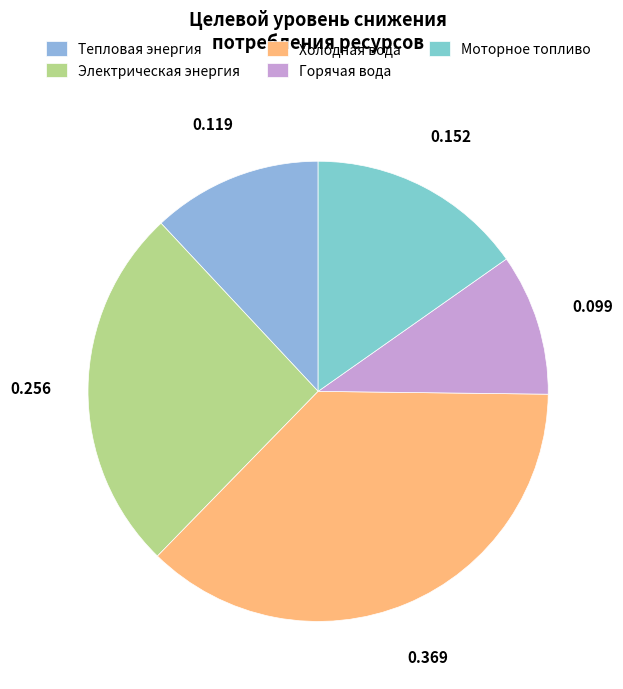

How many segments does this pie chart have?

5